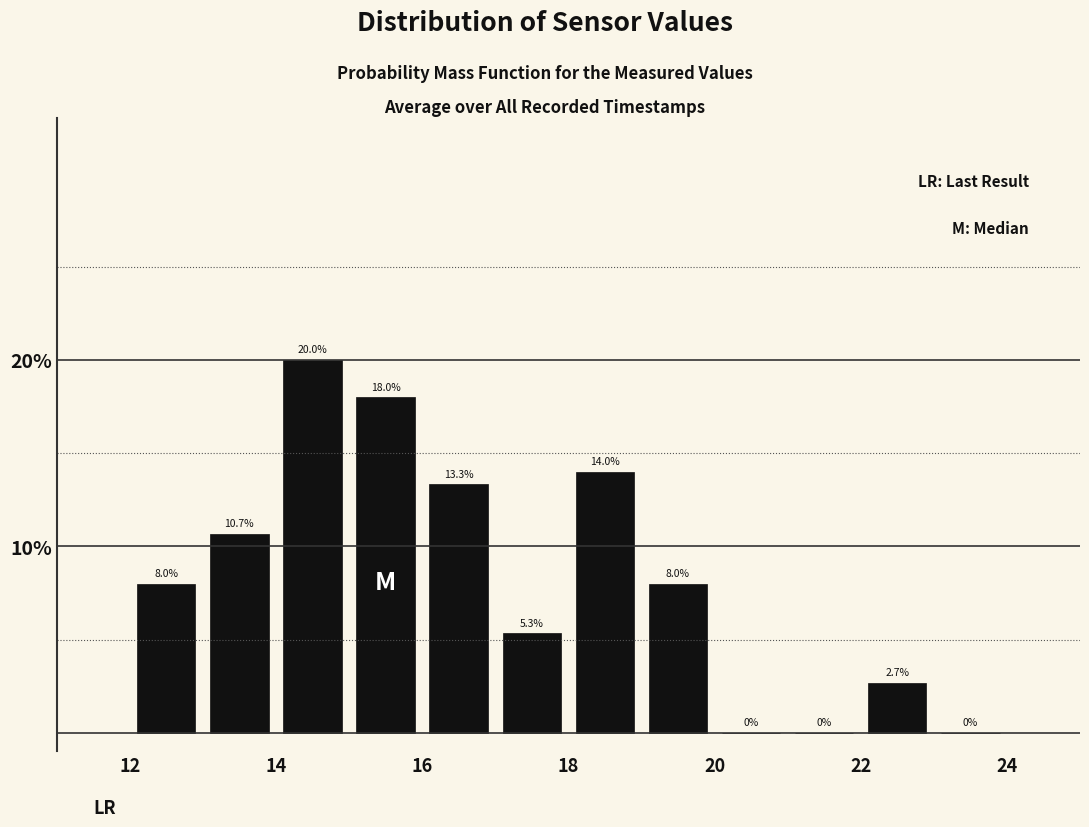

What is the height of the bar covering 18 to 19 on the x-axis?

14.0